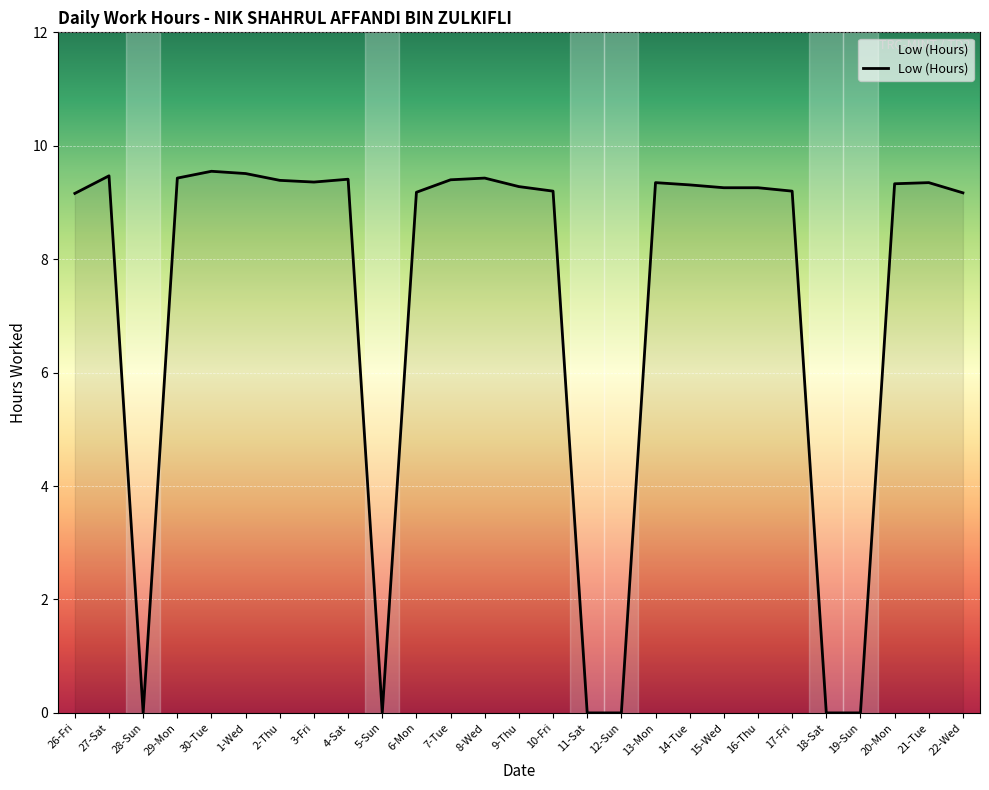

How many values exceed 9?

21